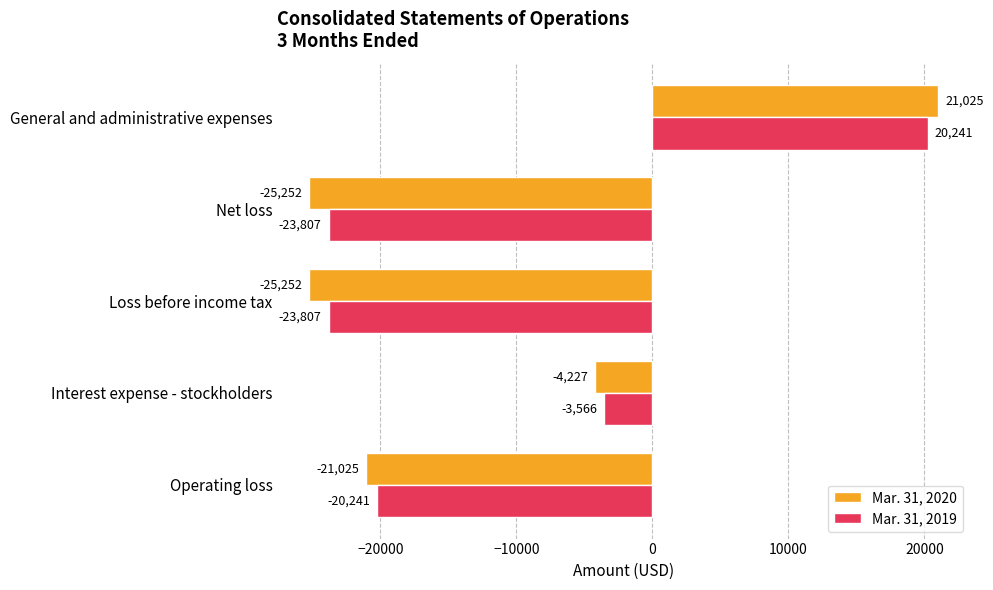

Rank the series by their average value, from lowest to highest.

Mar. 31, 2020, Mar. 31, 2019